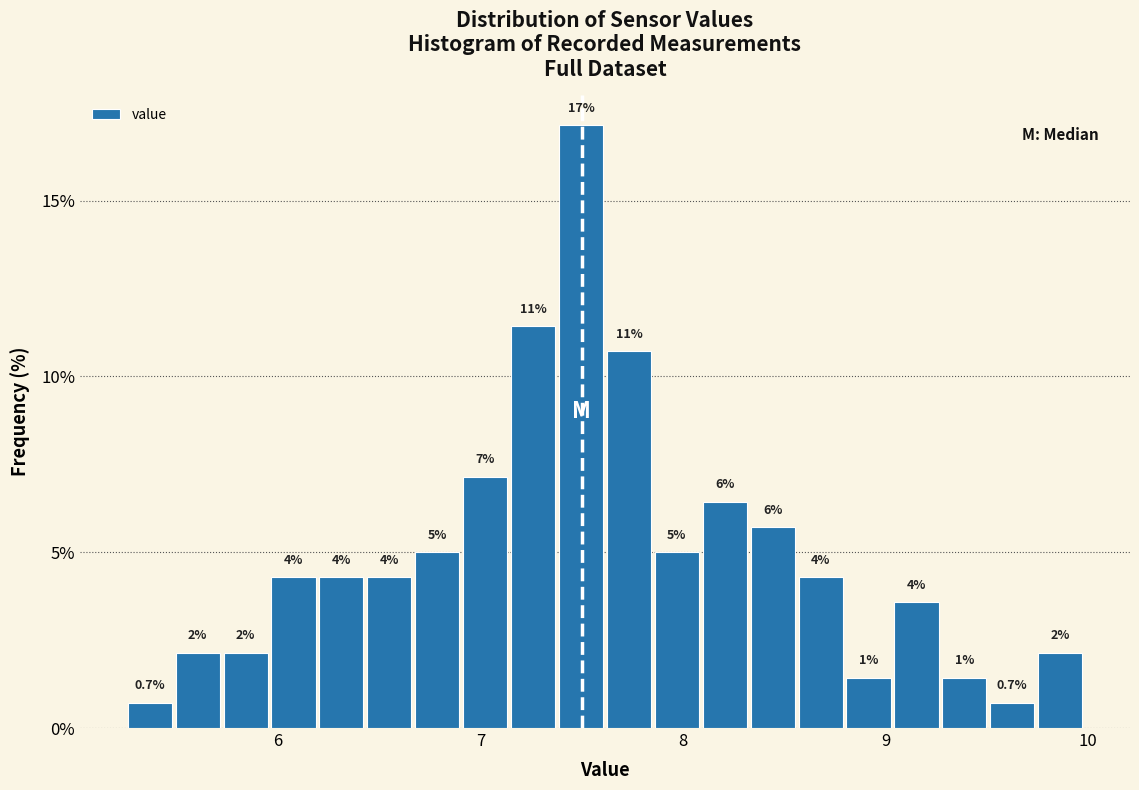

Around what value on the x-axis is the tallest bar? Give the approximate position of its centre, as read against the axis.

7.5